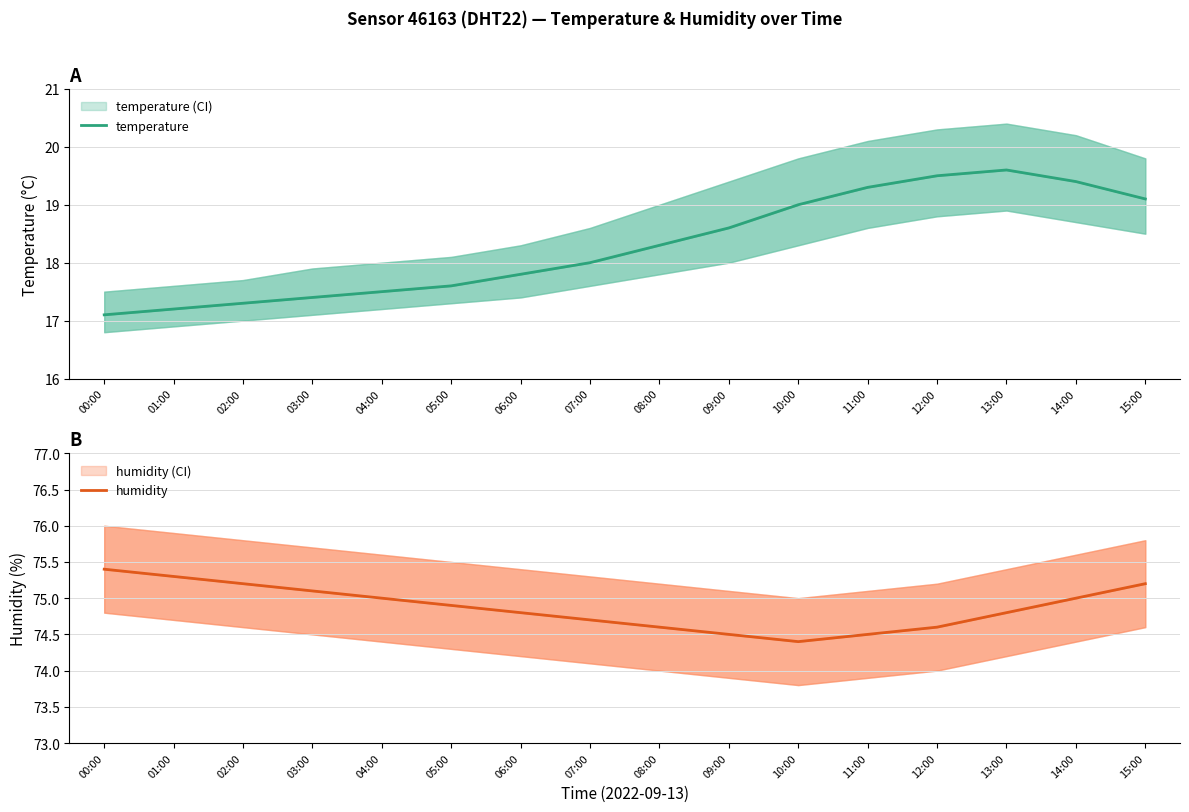

What is the average value of the temperature series?

18.3